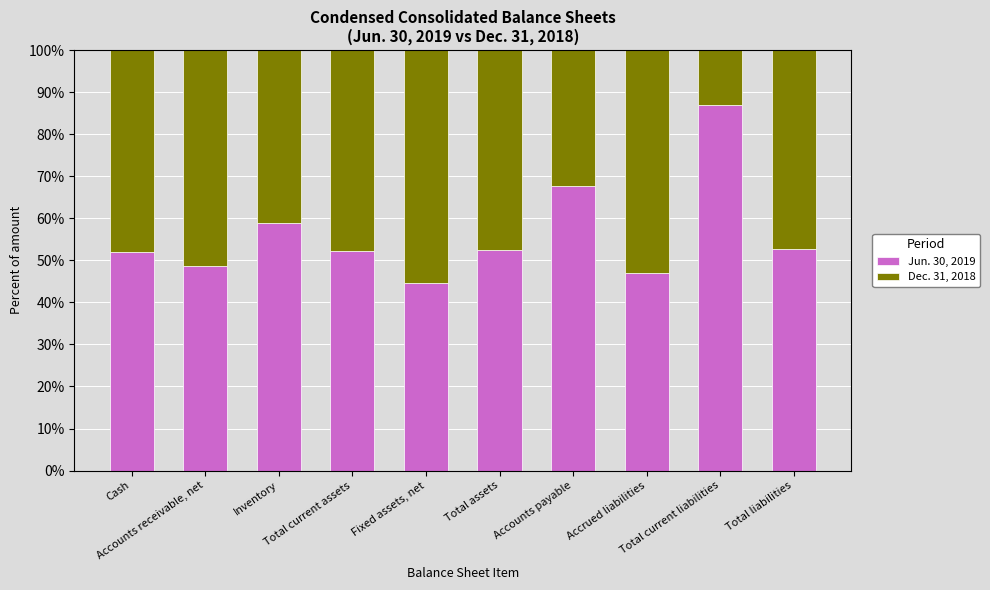

What is the highest value of the Jun. 30, 2019 series?

86.8